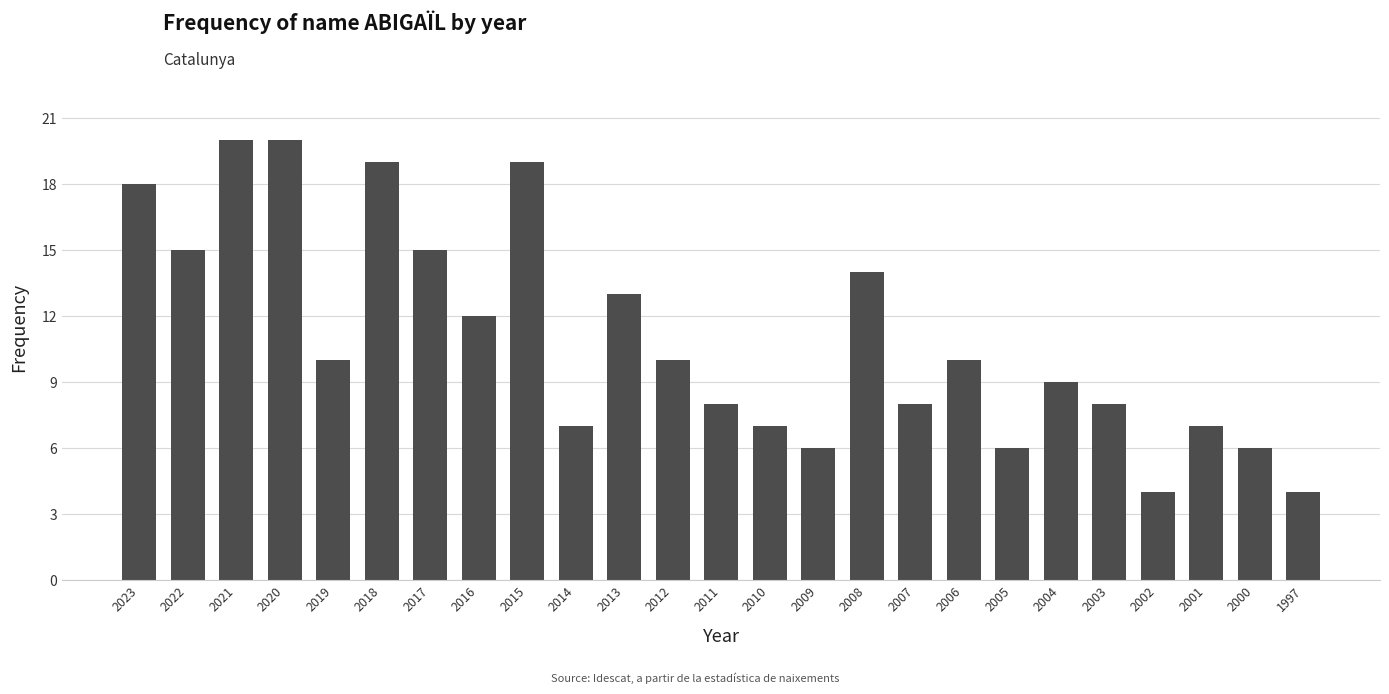

Is it true that the value at 2009 is 4?

False